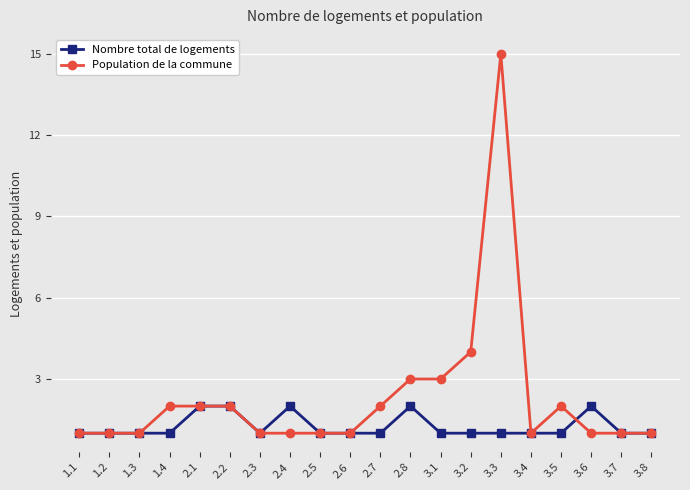

At how many categories does at least one series exceed 11?

1